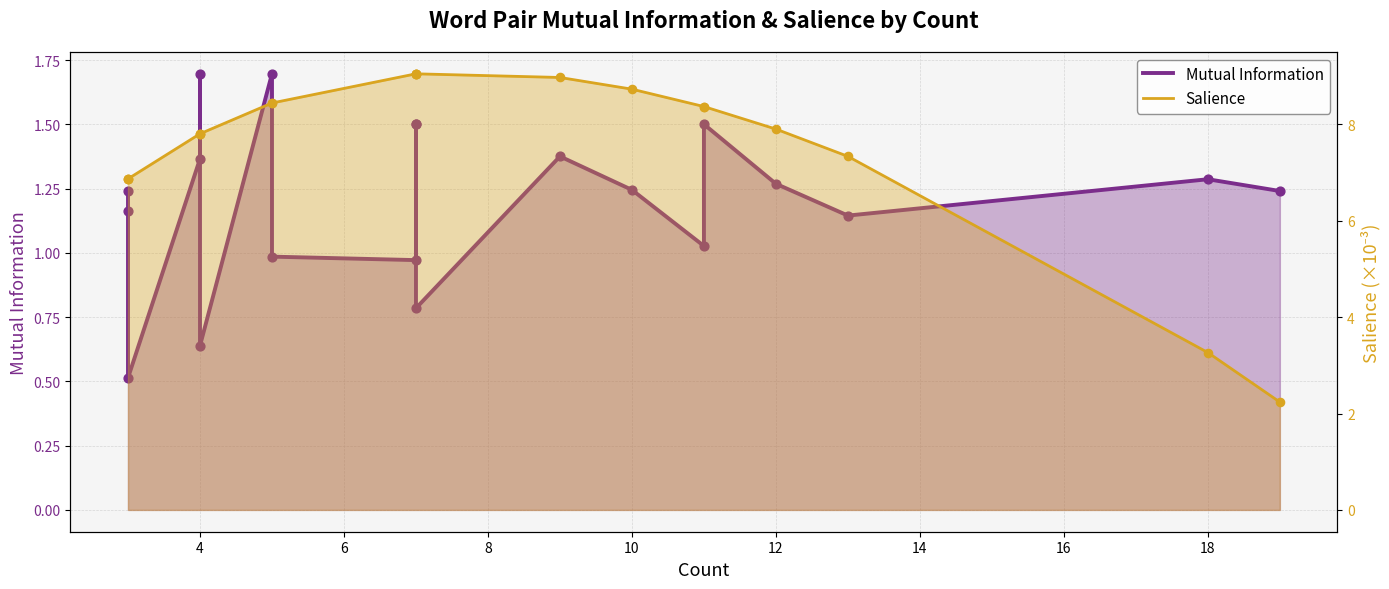

Which series reaches the maximum Y coordinate?

Salience